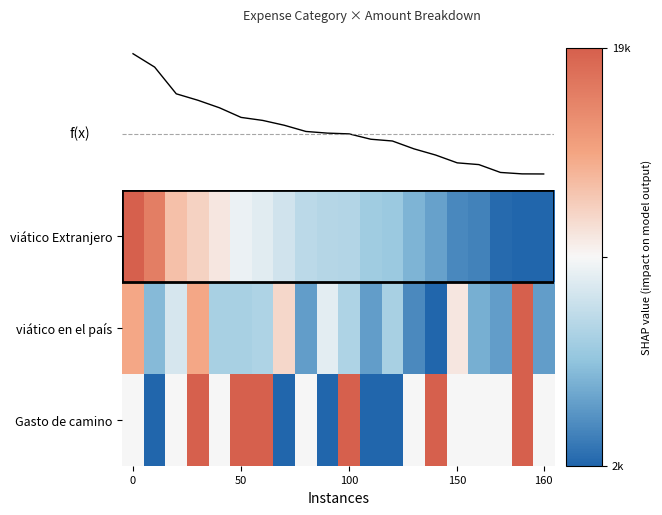

Reading left to right, transcribe all the data shown in this chart.

viático Extranjero: 1.0	0.8	0.3	0.2	0.1	-0.1	-0.1	-0.2	-0.3	-0.3	-0.3	-0.4	-0.5	-0.6	-0.7	-0.8	-0.8	-1.0	-1.0	-1.0
viático en el país: 0.5	-0.5	-0.2	0.5	-0.4	-0.4	-0.4	0.2	-0.7	-0.1	-0.4	-0.7	-0.4	-0.8	-1.0	0.1	-0.6	-0.7	1.0	-0.7
Gasto de camino: 0.0	-1.0	0.0	1.0	0.0	1.0	1.0	-1.0	0.0	-1.0	1.0	-1.0	-1.0	0.0	1.0	0.0	0.0	0.0	1.0	0.0